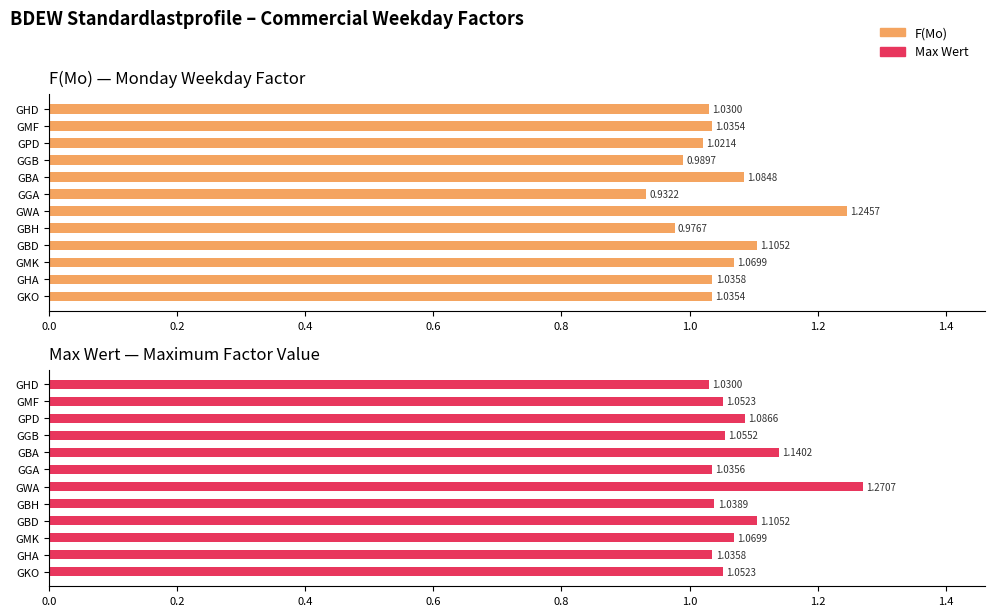

How many bars are there in total?

24